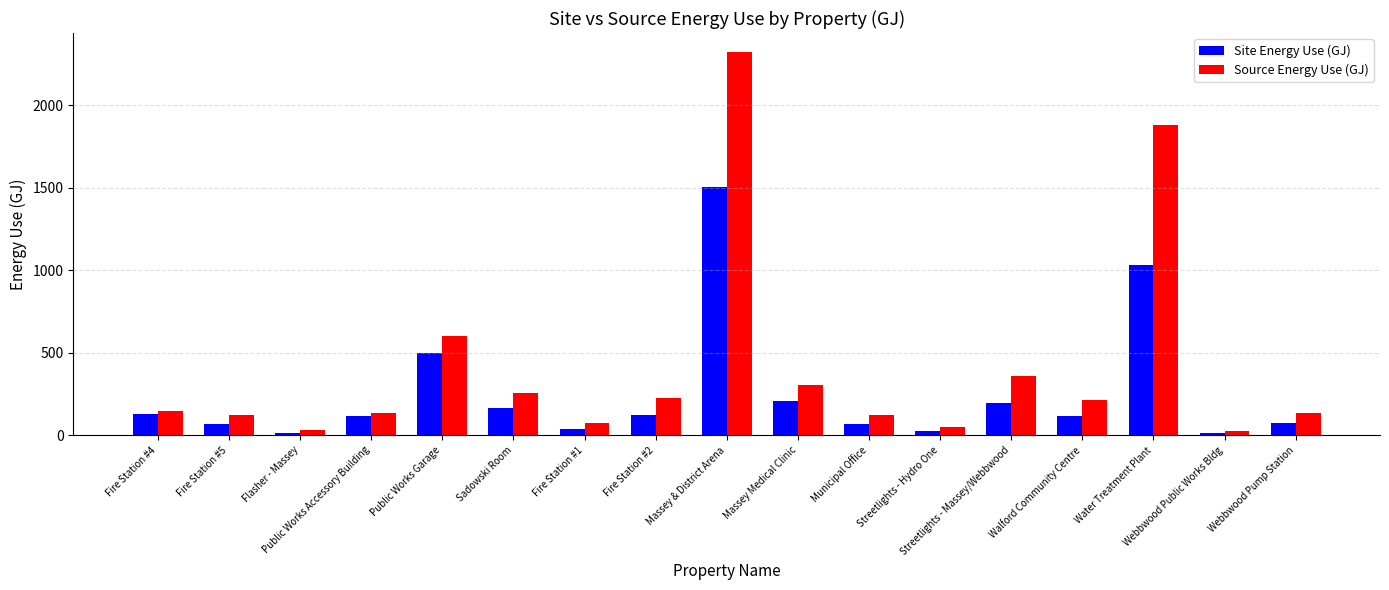

At Sadowski Room, list the series in order from smallest to largest.

Site Energy Use (GJ), Source Energy Use (GJ)